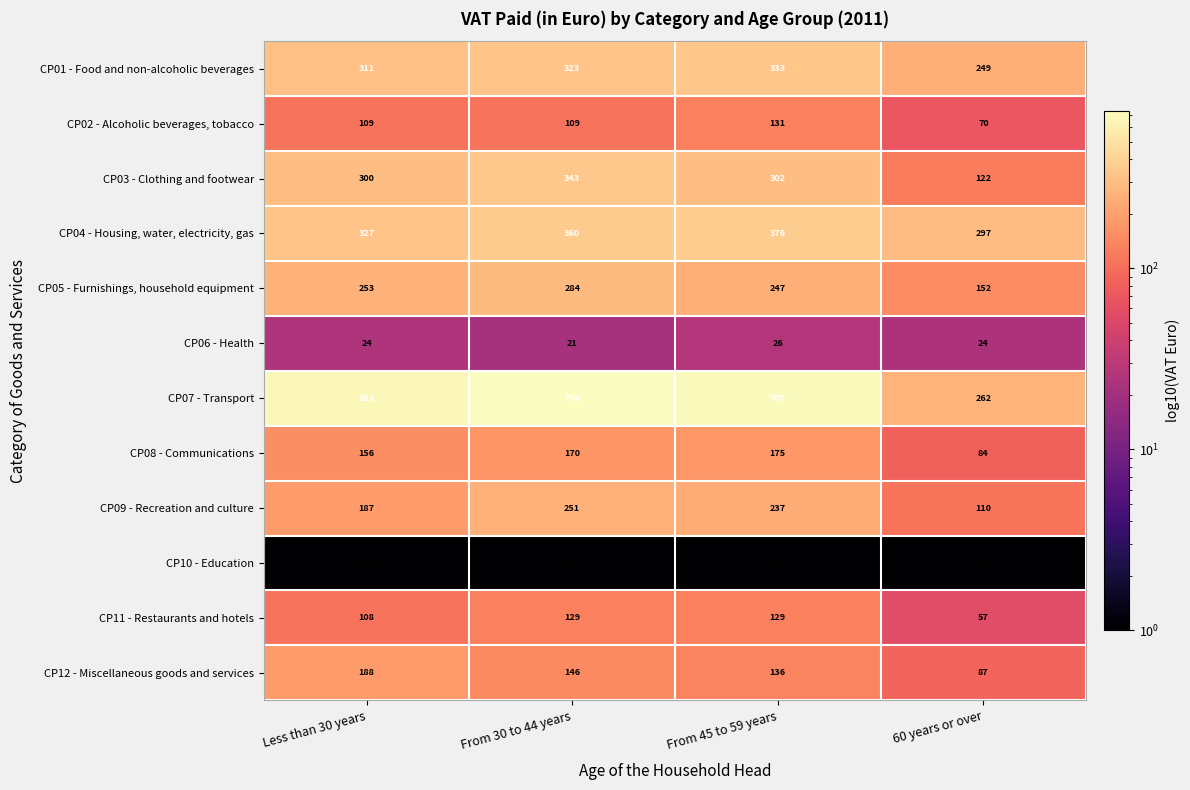

Which series has the widest spread of values?

CP07 - Transport